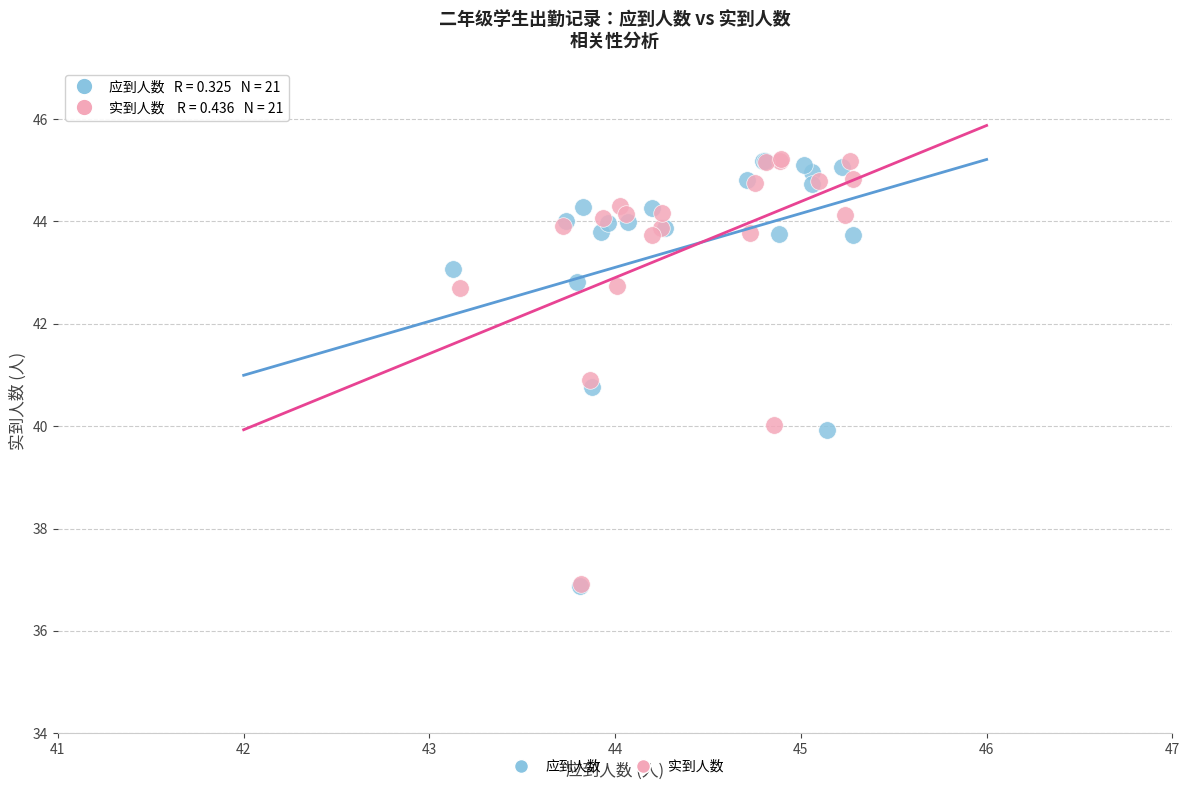

What are all the series names shown in the legend?

应到人数, 实到人数